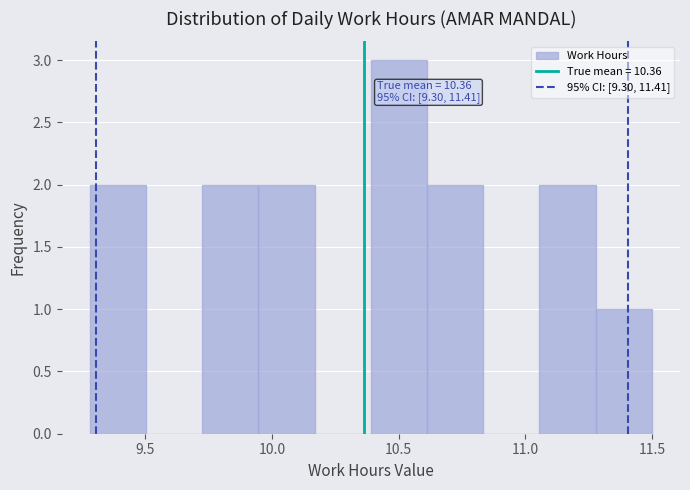

Over which range of the x-axis is the bar tallest?

10.40 to 10.60